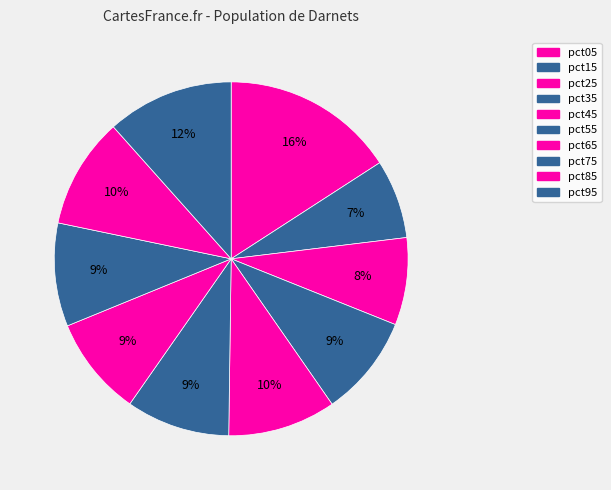

Is it true that pct05 is 16% of the pie?

True